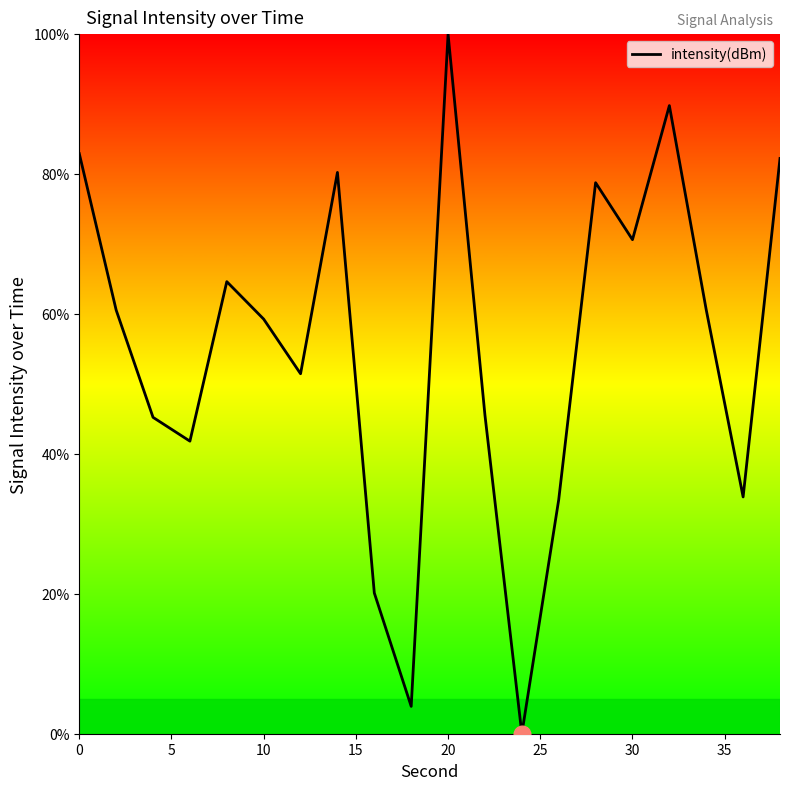

What is the greatest value displayed?

100.0